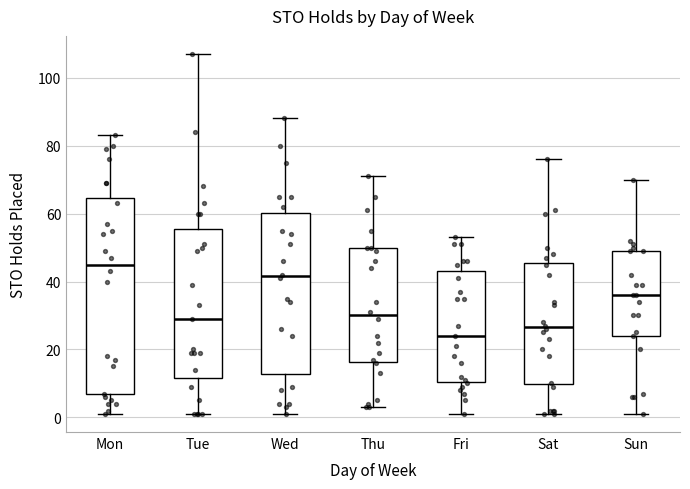

Where does the upper whisker of the box for Wed end on the y-axis? The values are not printed on the chart, so give them approximately, as read against the axis.

88